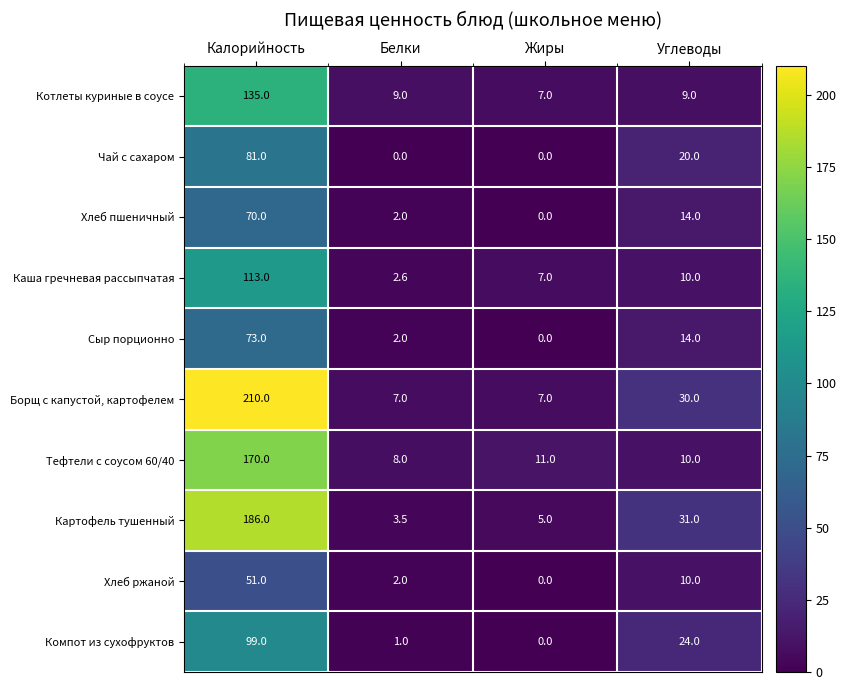

Which category has the highest value across all series?

Калорийность